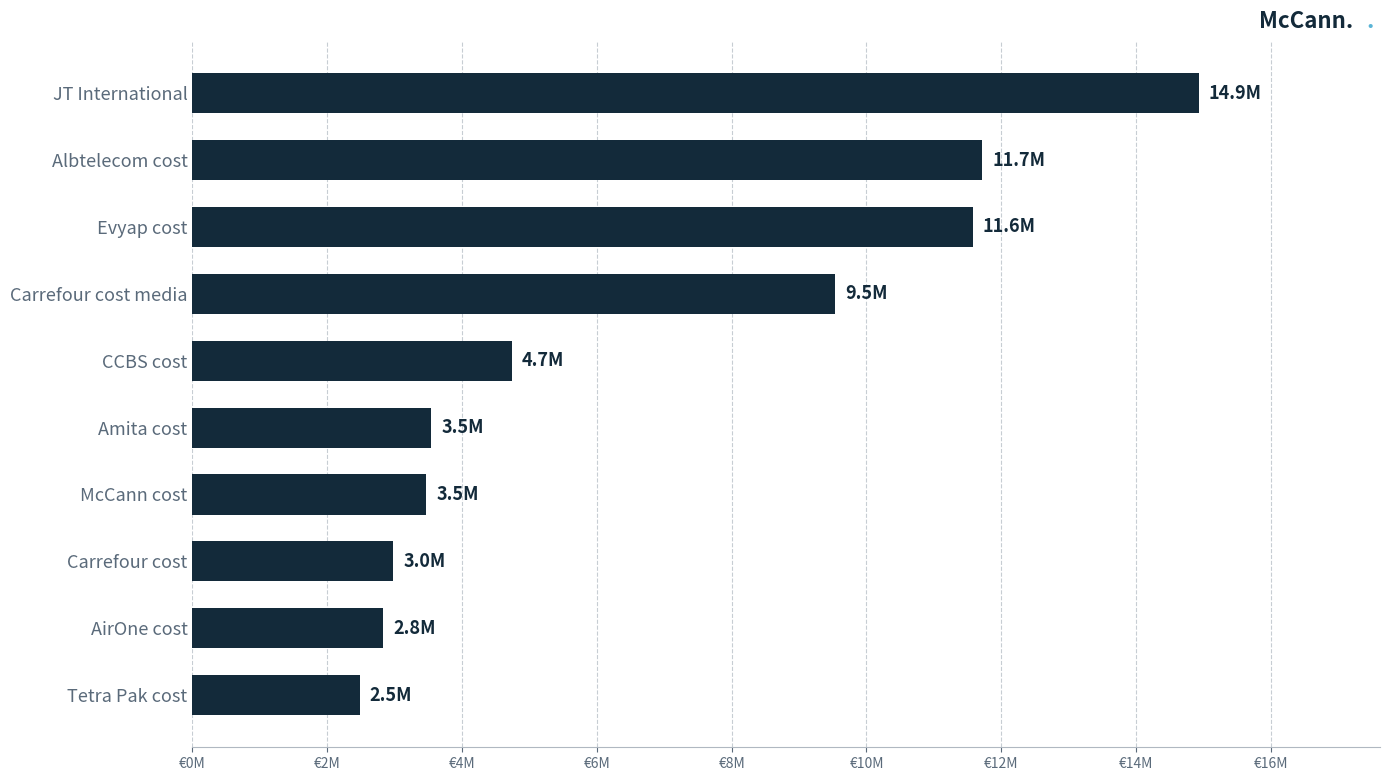

Does the chart contain any negative values?

No